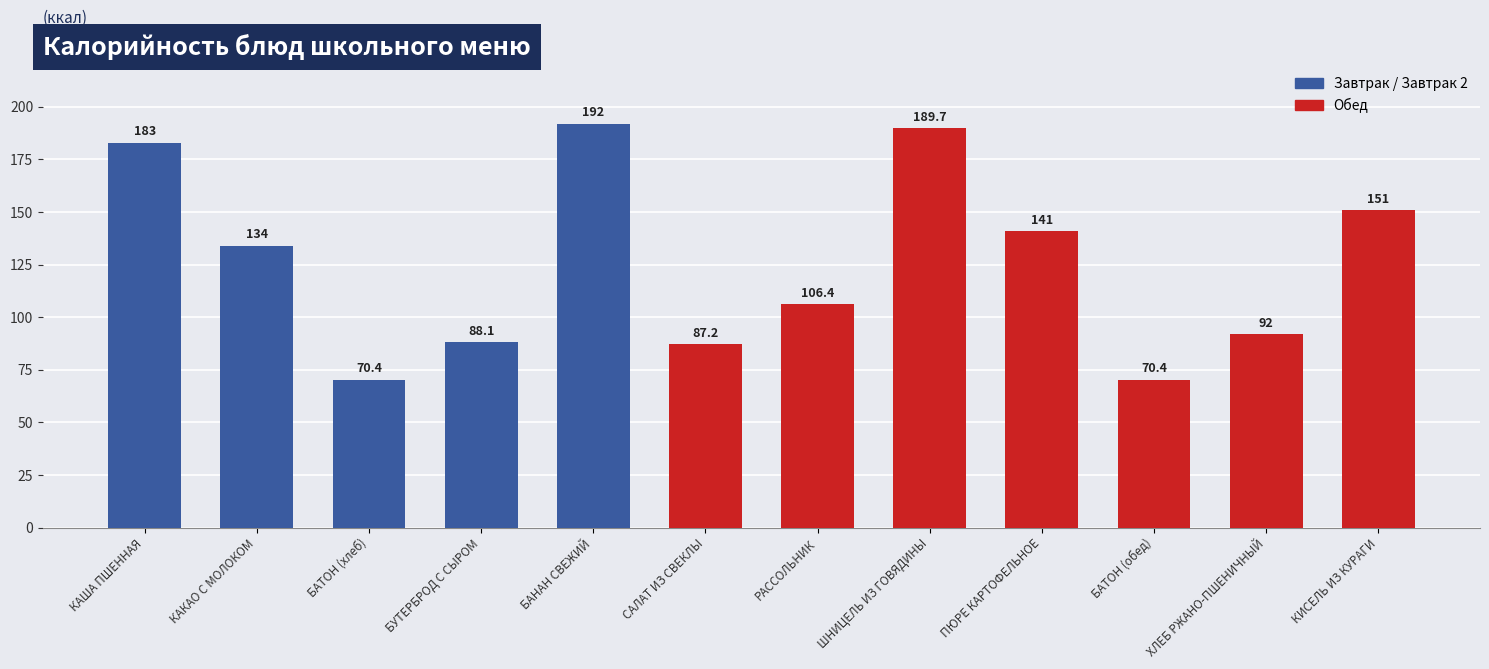

Reading left to right, what are all the values shown in this chart?

КАША ПШЕННАЯ=183.0	КАКАО С МОЛОКОМ=134.0	БАТОН (хлеб)=70.4	БУТЕРБРОД С СЫРОМ=88.1	БАНАН СВЕЖИЙ=192.0	САЛАТ ИЗ СВЕКЛЫ=87.2	РАССОЛЬНИК=106.4	ШНИЦЕЛЬ ИЗ ГОВЯДИНЫ=189.7	ПЮРЕ КАРТОФЕЛЬНОЕ=141.0	БАТОН (обед)=70.4	ХЛЕБ РЖАНО-ПШЕНИЧНЫЙ=92.0	КИСЕЛЬ ИЗ КУРАГИ=151.0